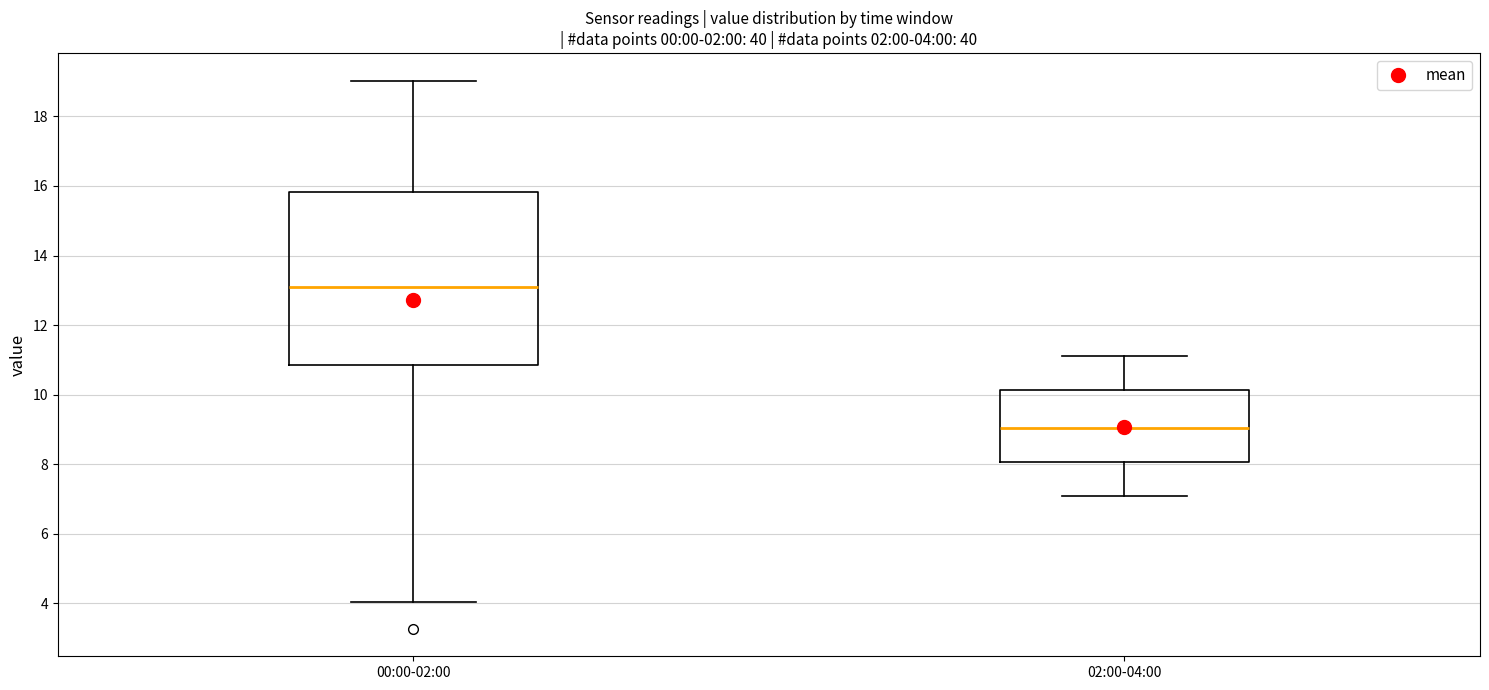

Which box's median line is the highest?

00:00-02:00